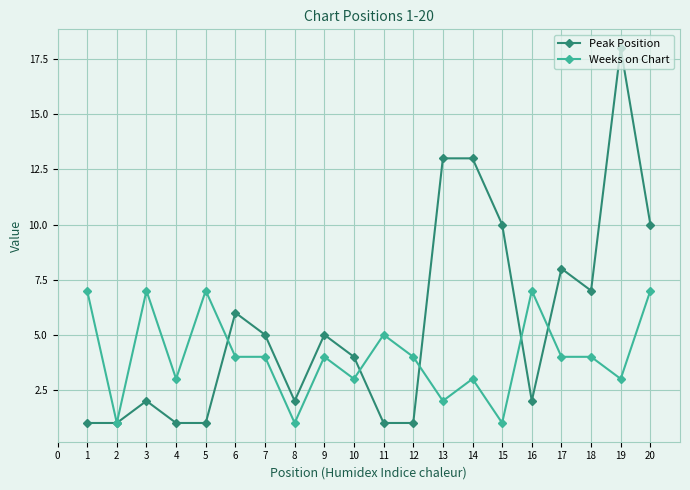

At which category is the sum across all series the highest?

19